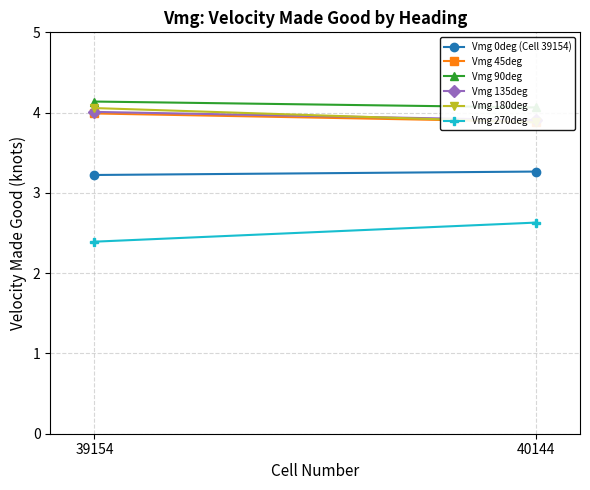

What is the difference between the maximum and minimum values in the Vmg 45deg series?

0.1